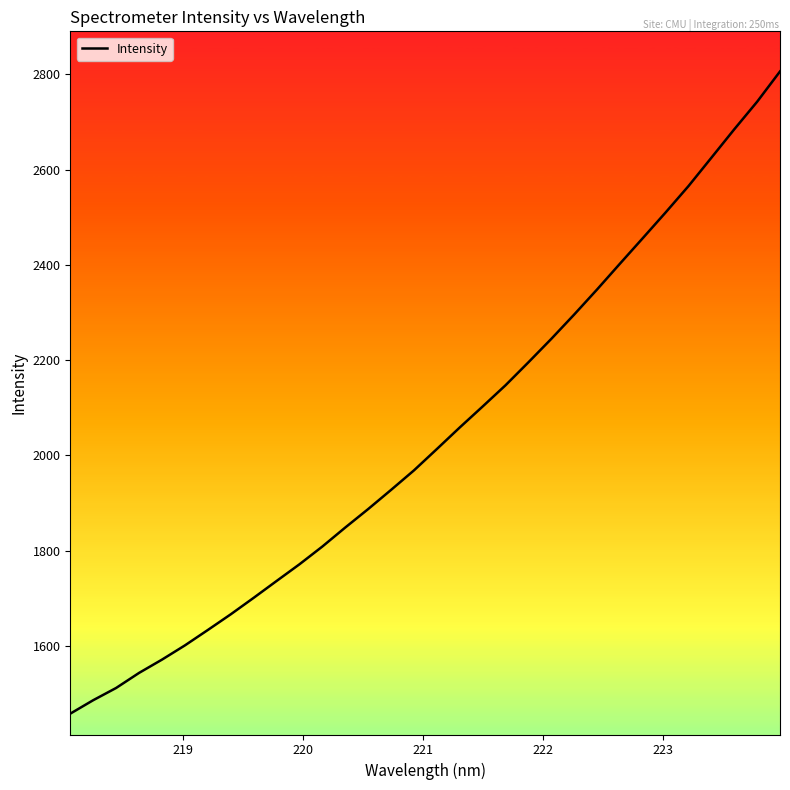

What is the smallest value displayed?

1458.1